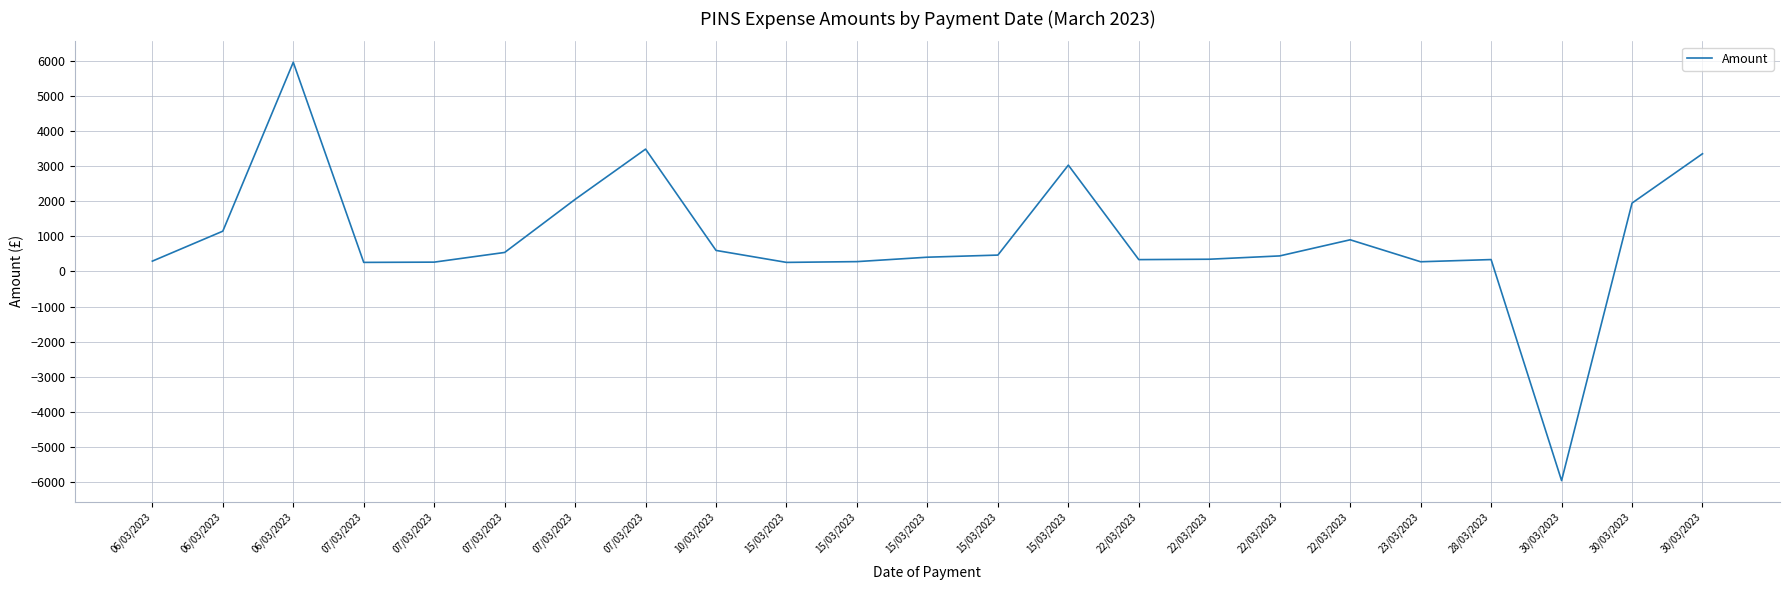

Does the chart have visible grid lines?

Yes